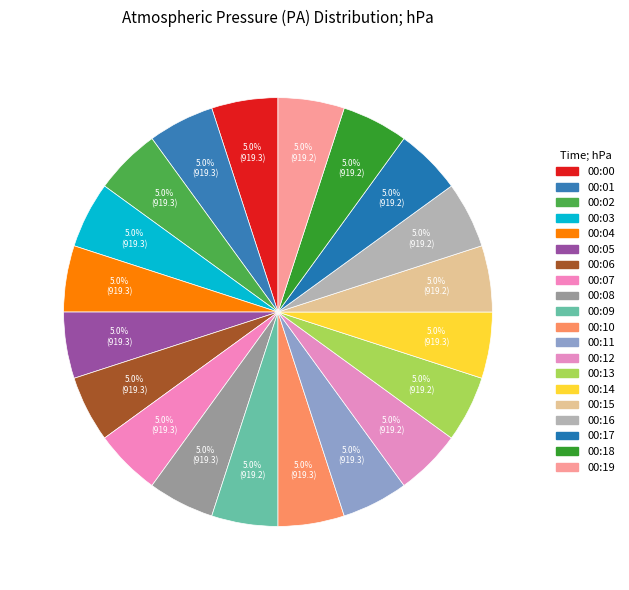

Rank the categories by value from highest to lowest.

00:03, 00:02, 00:01, 00:05, 00:04, 00:07, 00:00, 00:06, 00:08, 00:11, 00:10, 00:14, 00:09, 00:12, 00:15, 00:13, 00:16, 00:18, 00:17, 00:19